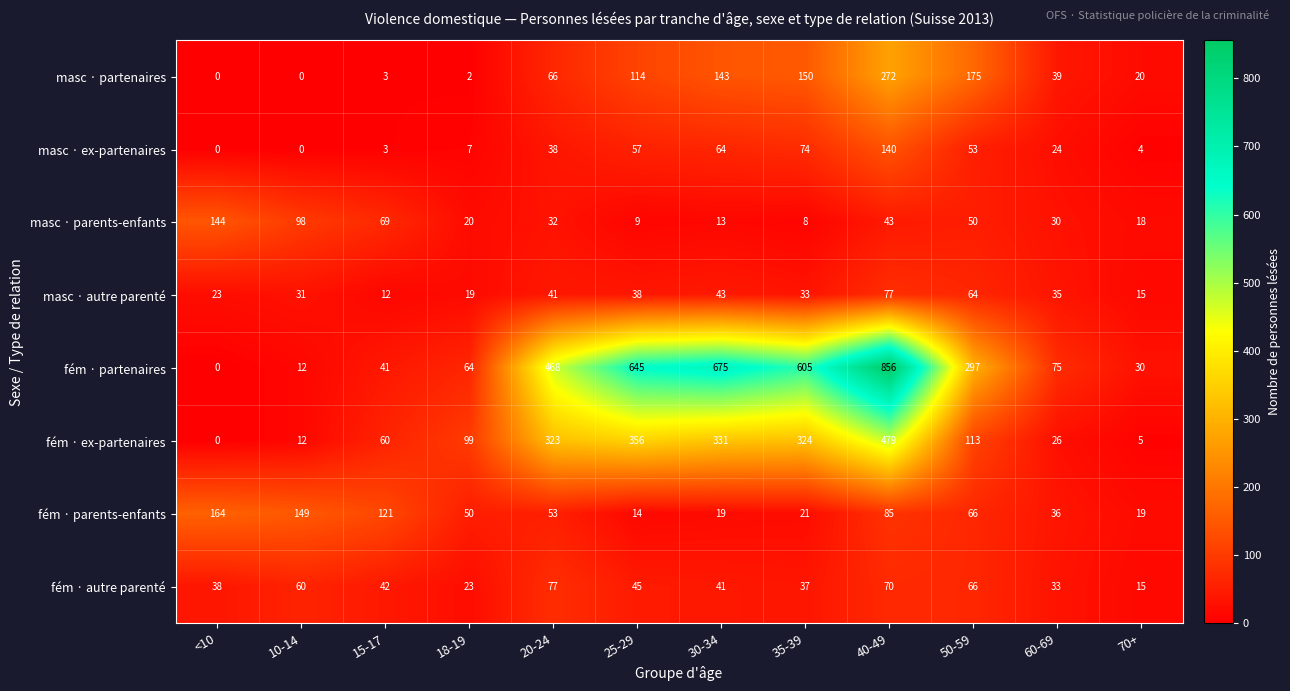

Is it true that fém · parents-enfants equals 32 at 30-34?

False